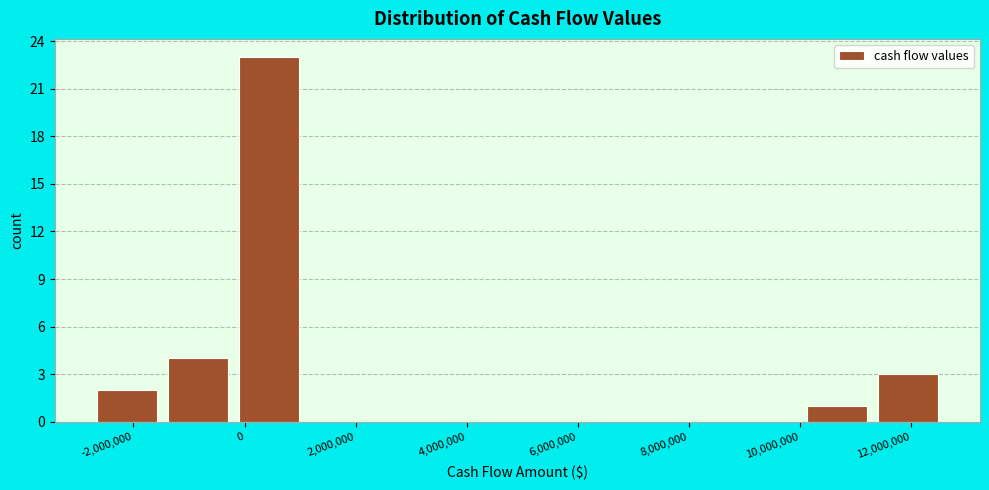

Reading left to right, list every bar in this chart as the range it spans on the x-axis followed by its height. Neither the bar edges nor the heights are printed on the chart, so give them approximately, as read against the axes.

-2800000 to -1400000: 2
-1400000 to -200000: 4
-200000 to 1000000: 23
1000000 to 2400000: 0
2400000 to 3600000: 0
3600000 to 5000000: 0
5000000 to 6200000: 0
6200000 to 7400000: 0
7400000 to 8800000: 0
8800000 to 10000000: 0
10000000 to 11400000: 1
11400000 to 12600000: 3